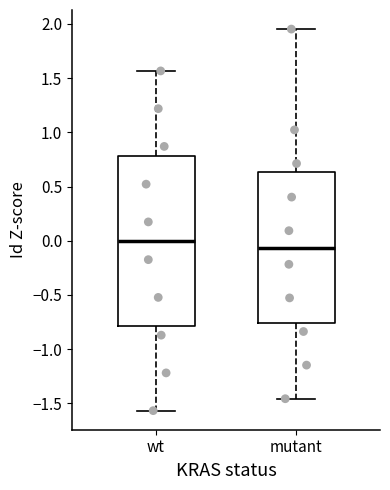

Which box has the lowest median line?

mutant